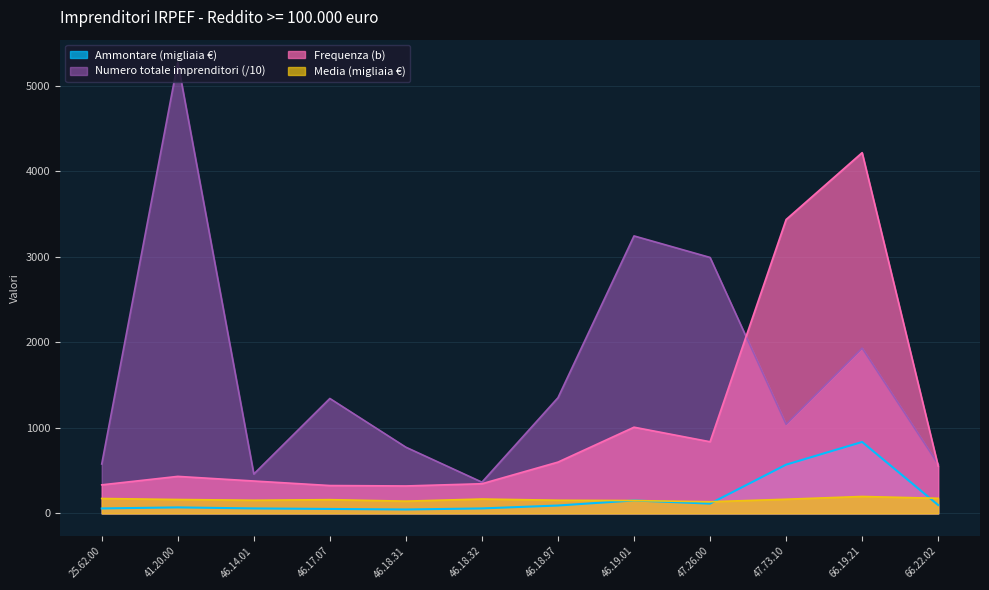

Which series has the largest range (max minus min)?

Numero totale imprenditori (/10)